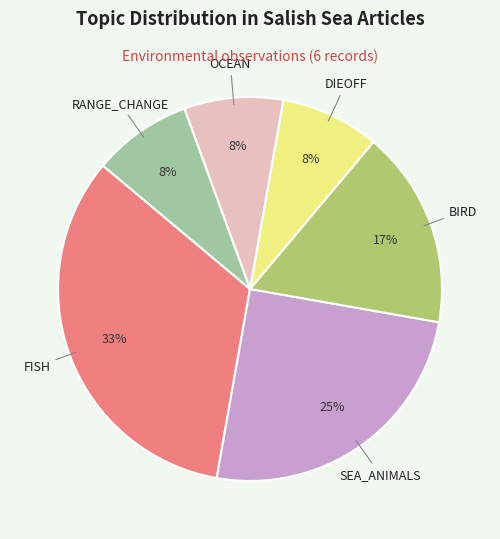

To the nearest percent, what is the average slice percentage?

17%